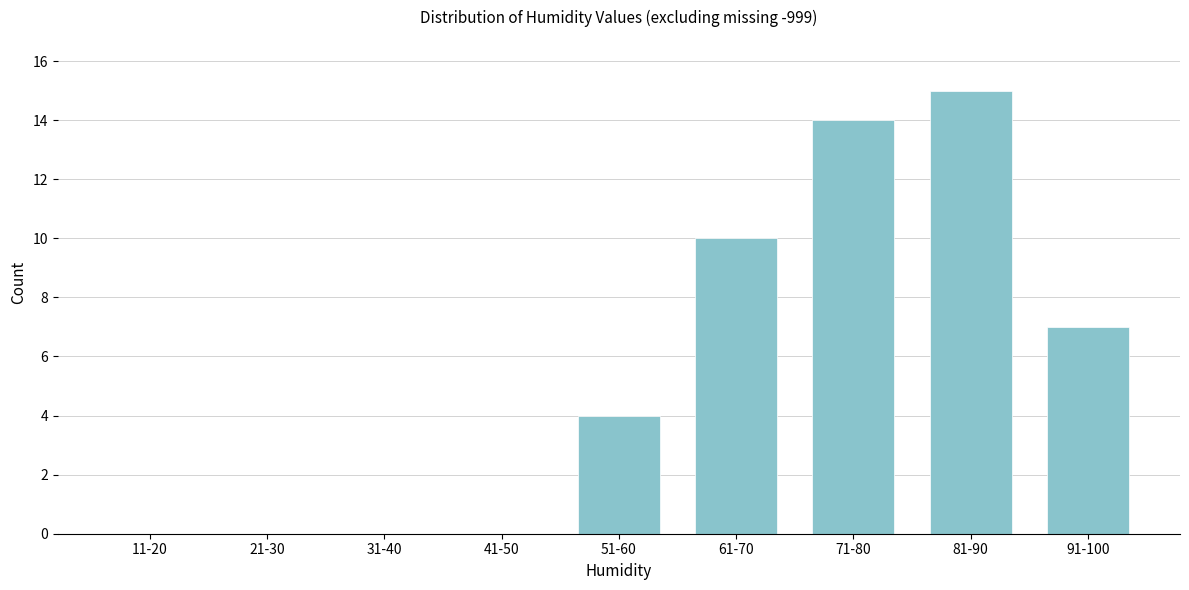

Reading right to left, extract all data points from this chart.

91-100=7	81-90=15	71-80=14	61-70=10	51-60=4	41-50=0	31-40=0	21-30=0	11-20=0